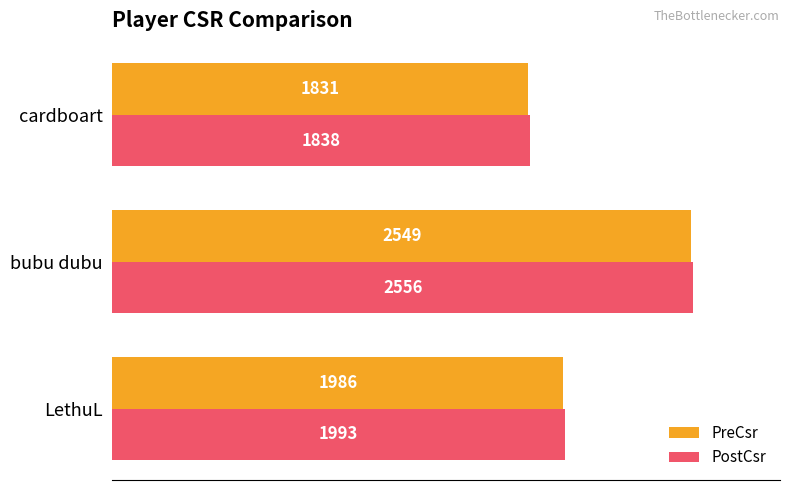

What is the spread (max minus min) of values at LethuL?

7